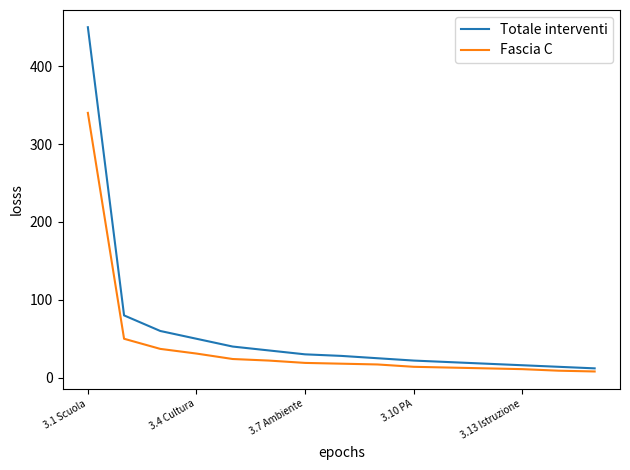

What is the minimum value shown in the chart?

8